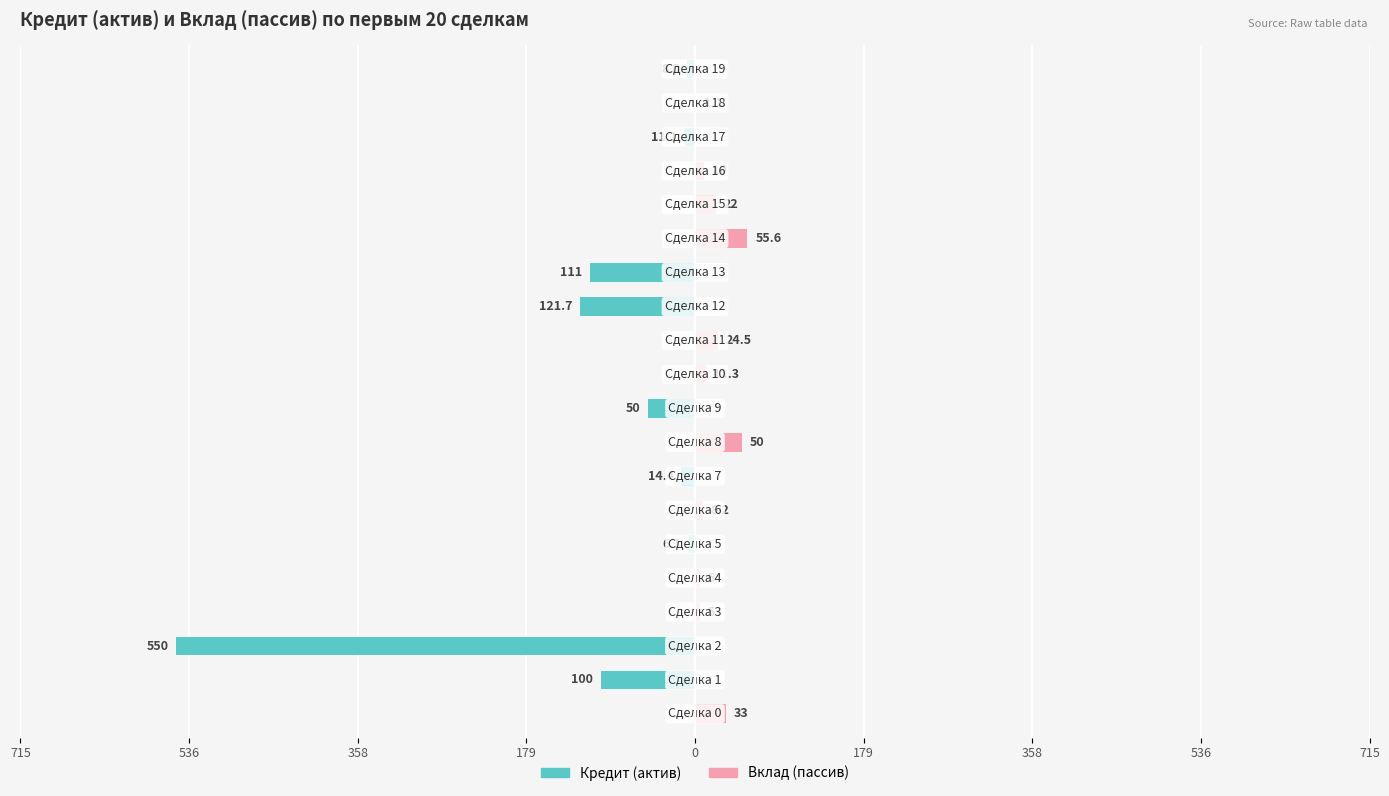

How many data points does each series have?

20